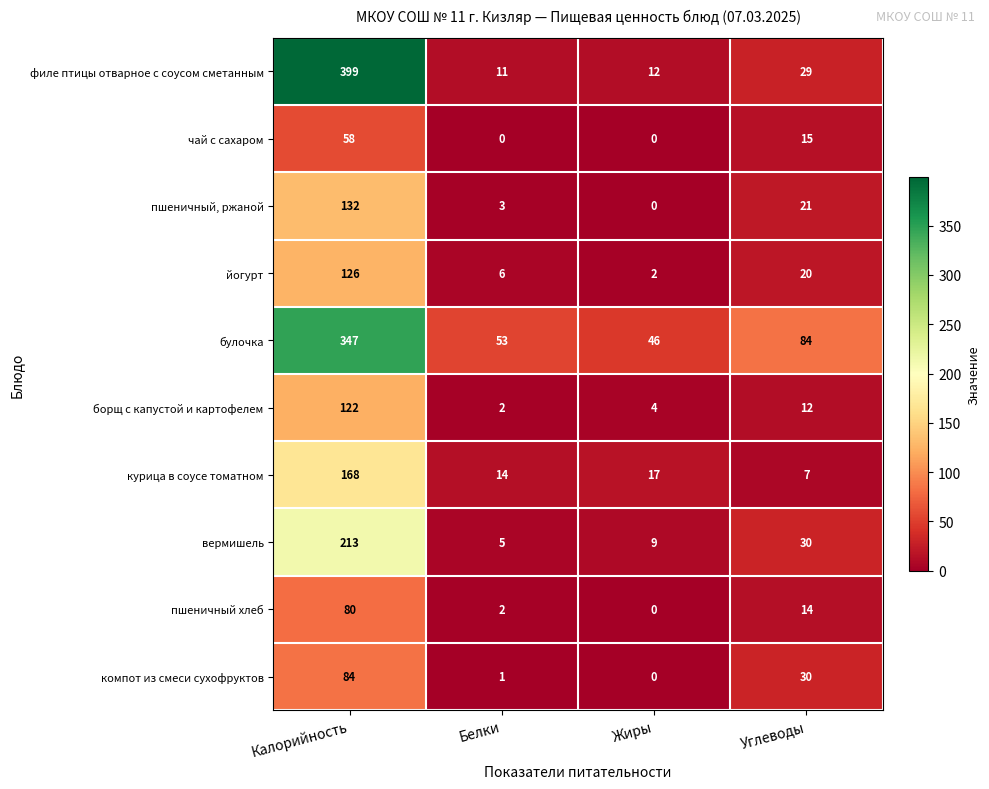

Which series changed the most between Белки and Углеводы?

булочка